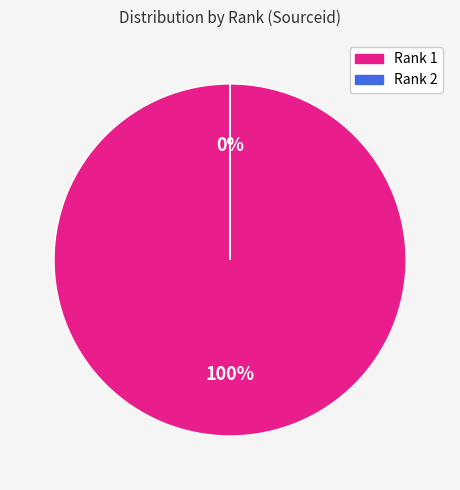

What is the change in value from 1 to 2?

-16100081035